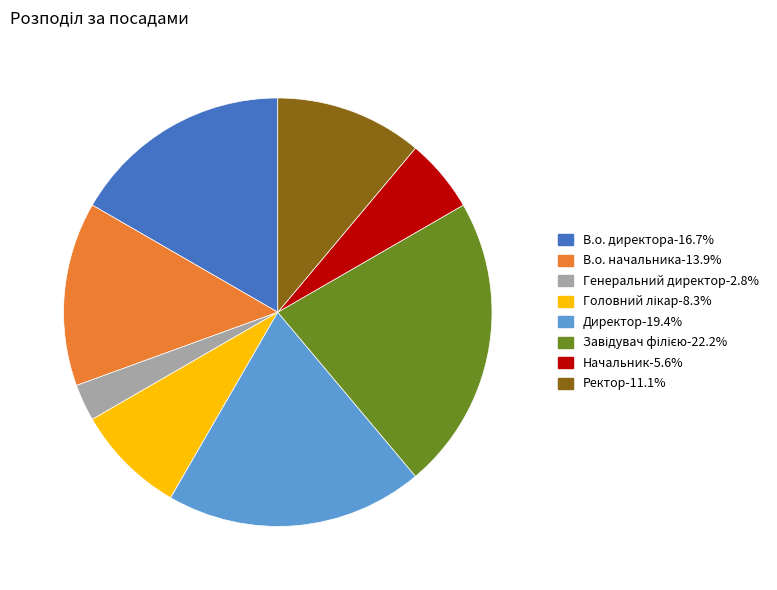

Is there any slice that represents more than half of the pie?

No